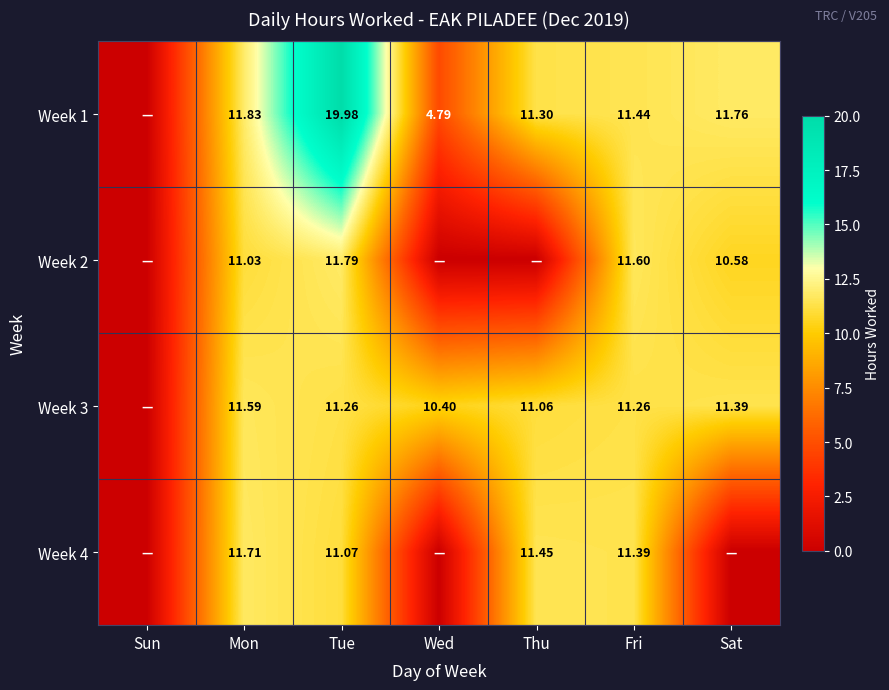

At which category is the sum across all series the highest?

Tue